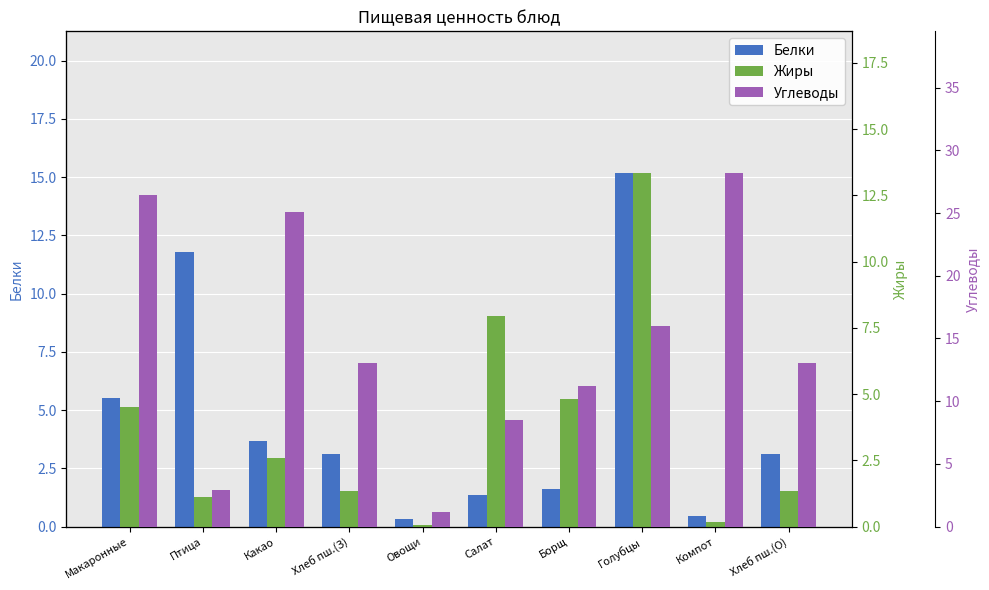

True or false: Жиры has a value of 8.2 at Борщ.

False